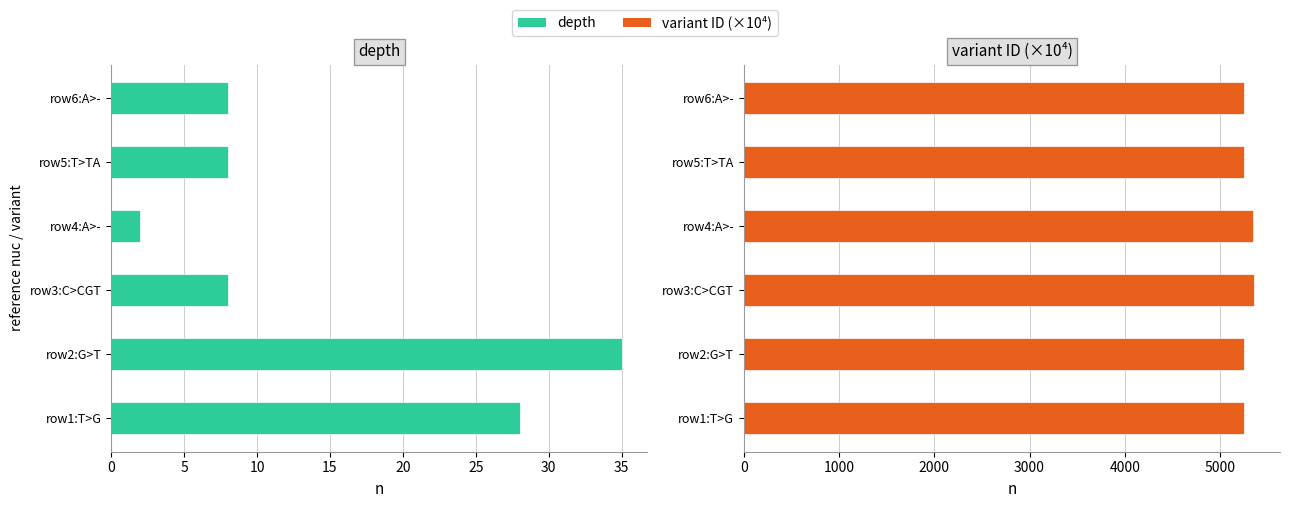

Which series has the largest range (max minus min)?

variant ID (×10⁴)